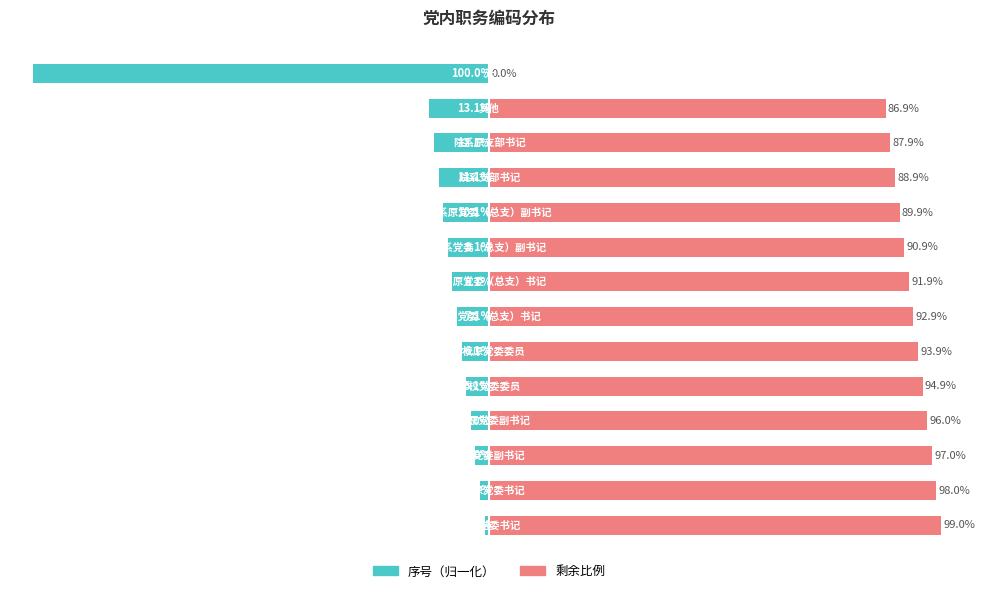

Where is 序号（归一化） nearest to the value -50?

12